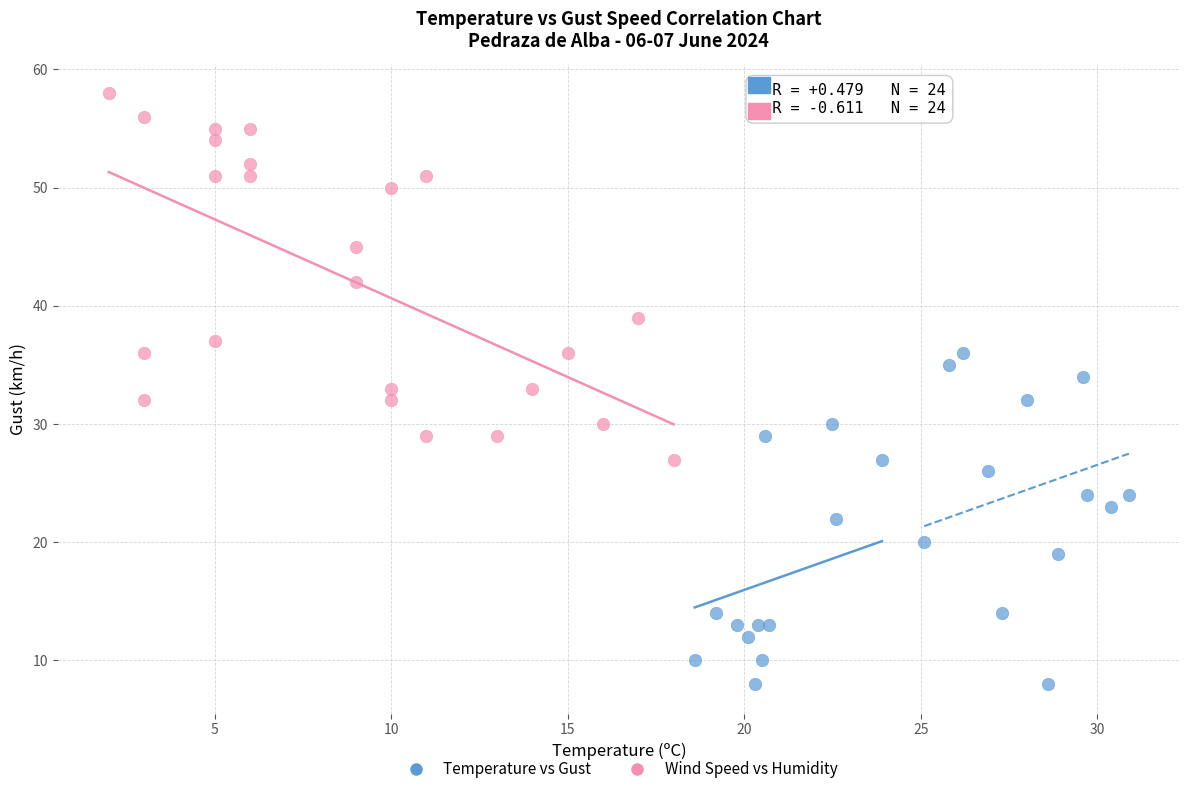

Which series contains the lowest Y value?

Temperature vs Gust